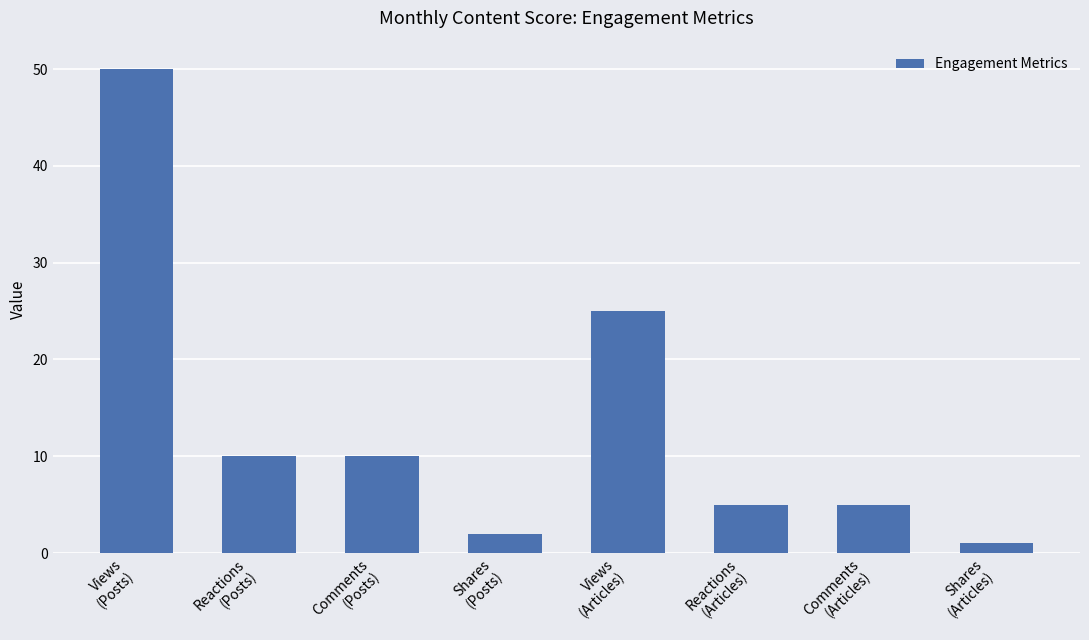

What position from the right is Reactions
(Posts)?

7